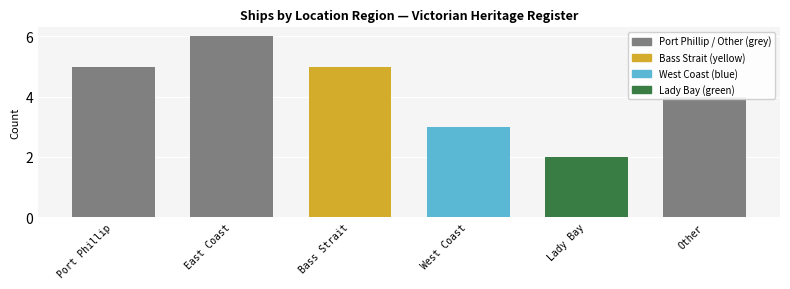

What is the difference between the second highest and minimum values?

3